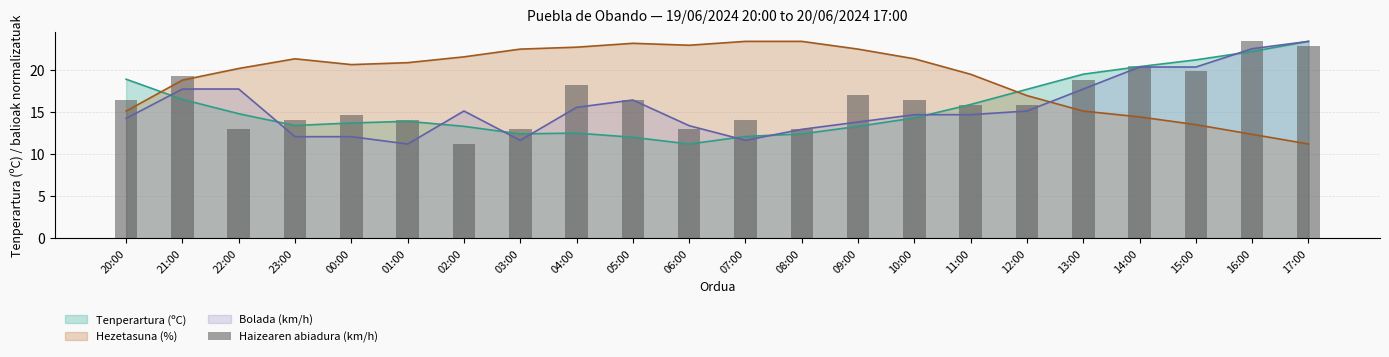

What position from the right is 12:00?

6